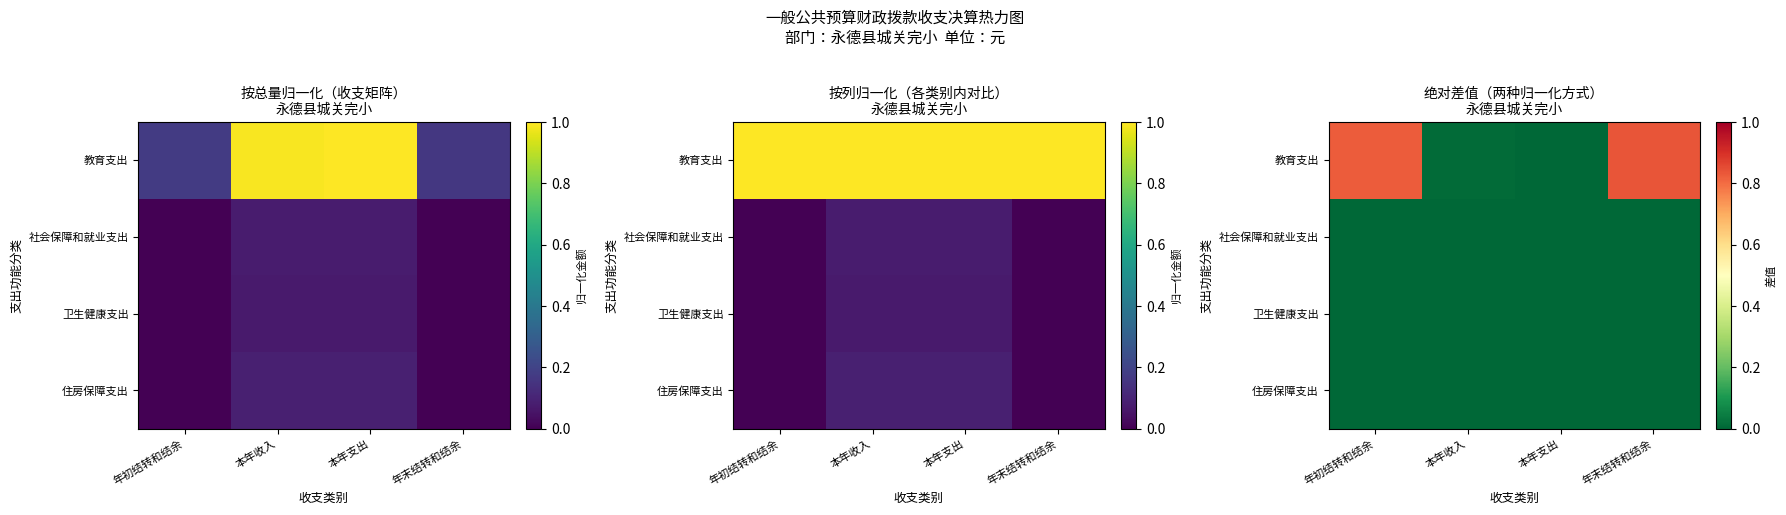

At which category is the sum across all series the highest?

年末结转和结余